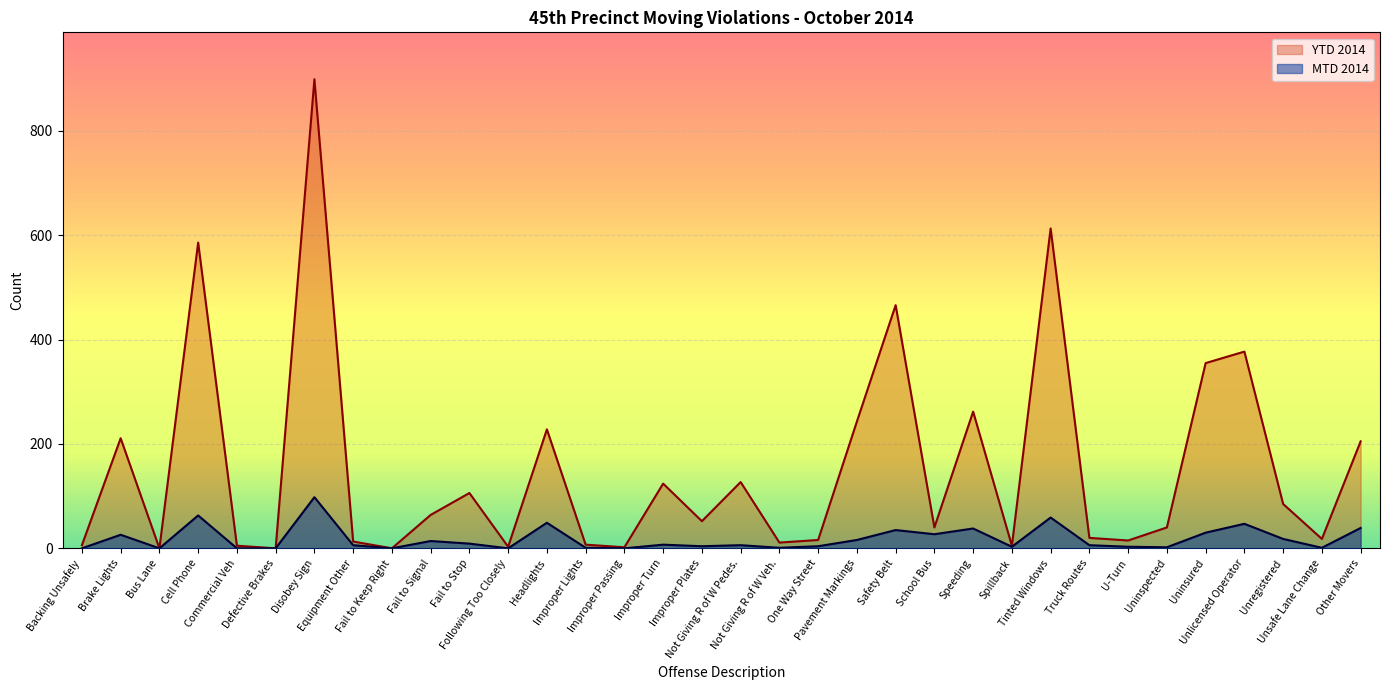

What is the label of the 32nd point from the left?

Unregistered